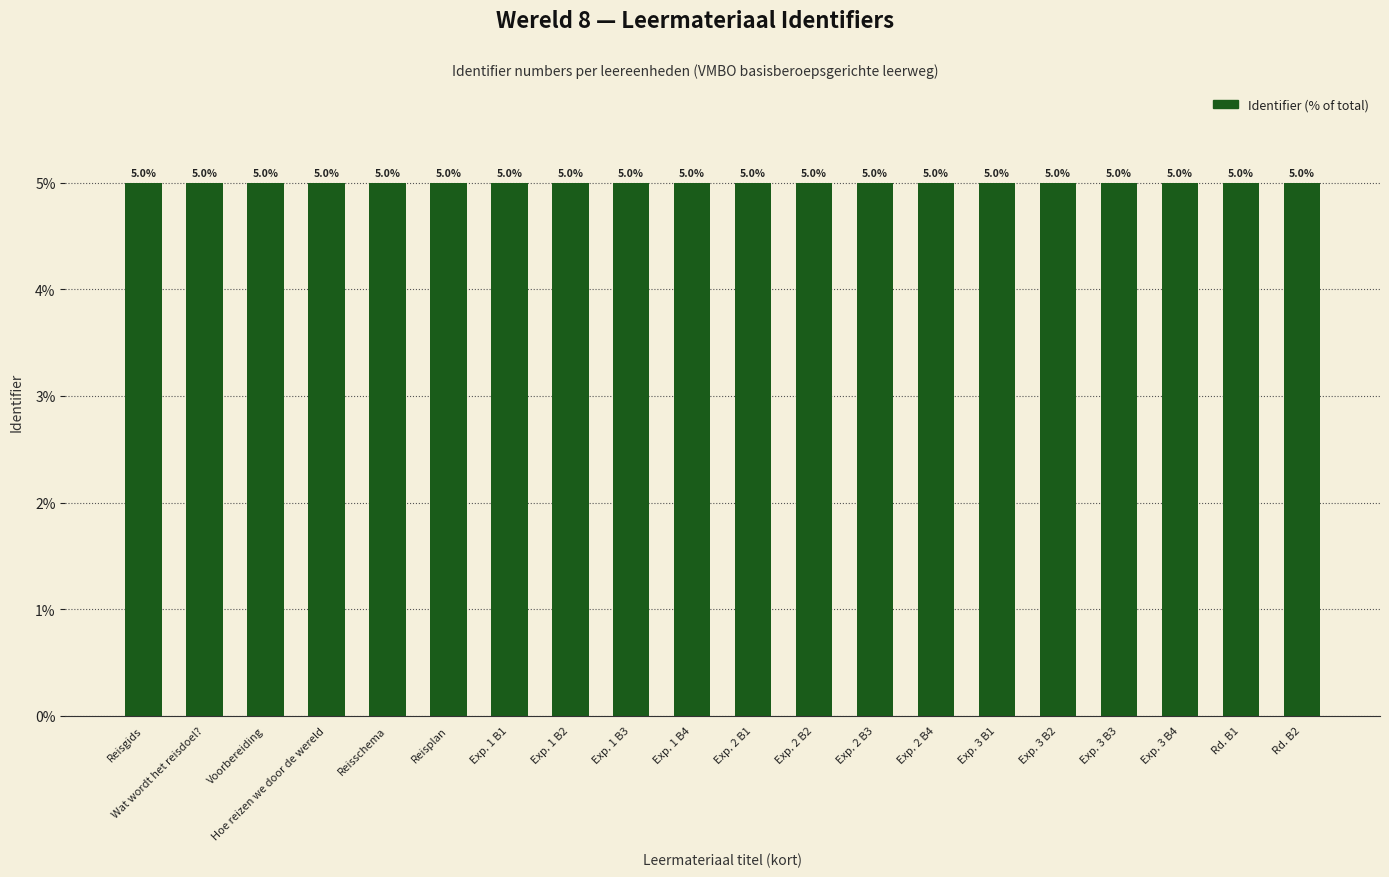

Does the chart contain stacked bars?

No